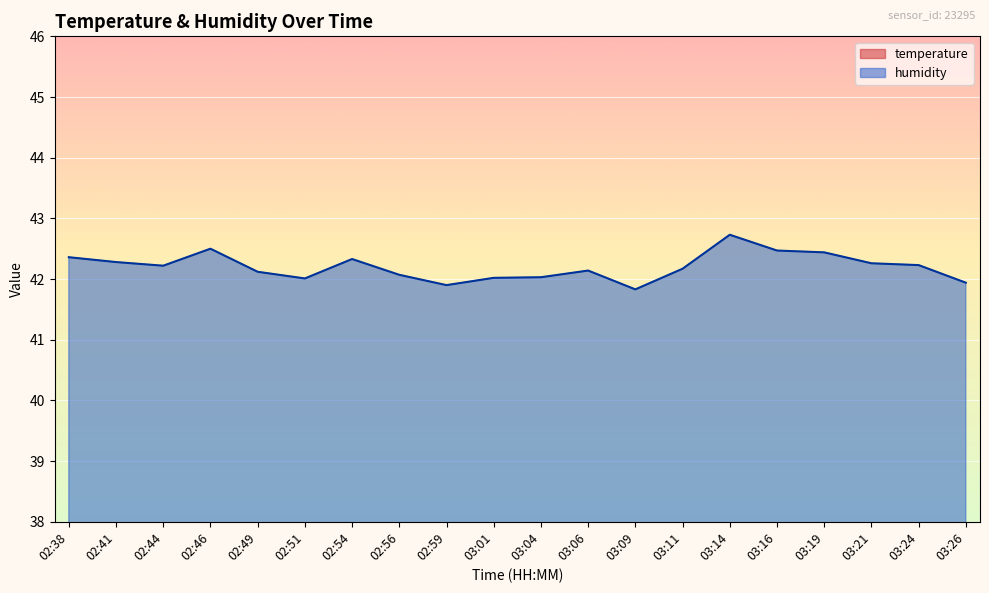

Which category has the lowest value across all series?

03:14